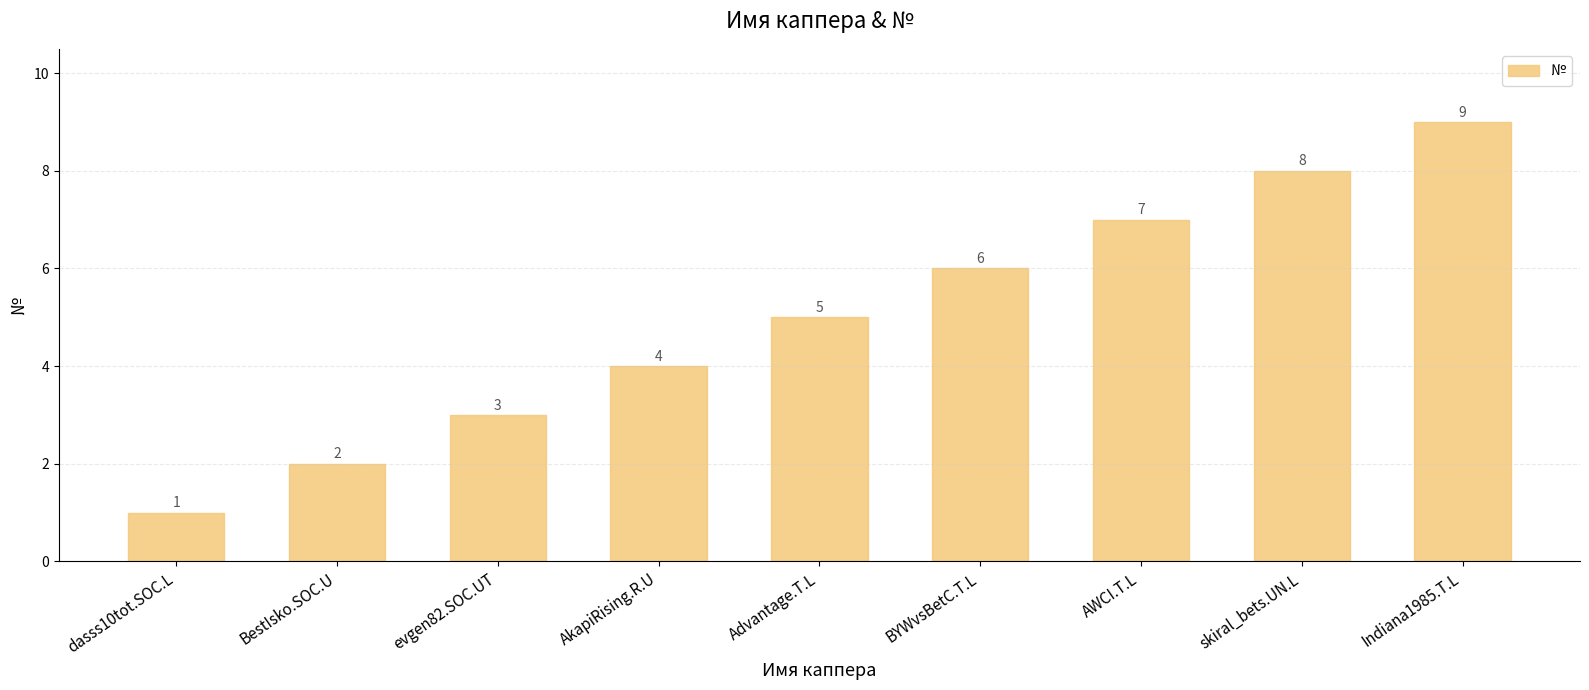

What is the ratio of the value at BestIsko.SOC.U to the value at BYWvsBetC.T.L?

0.3